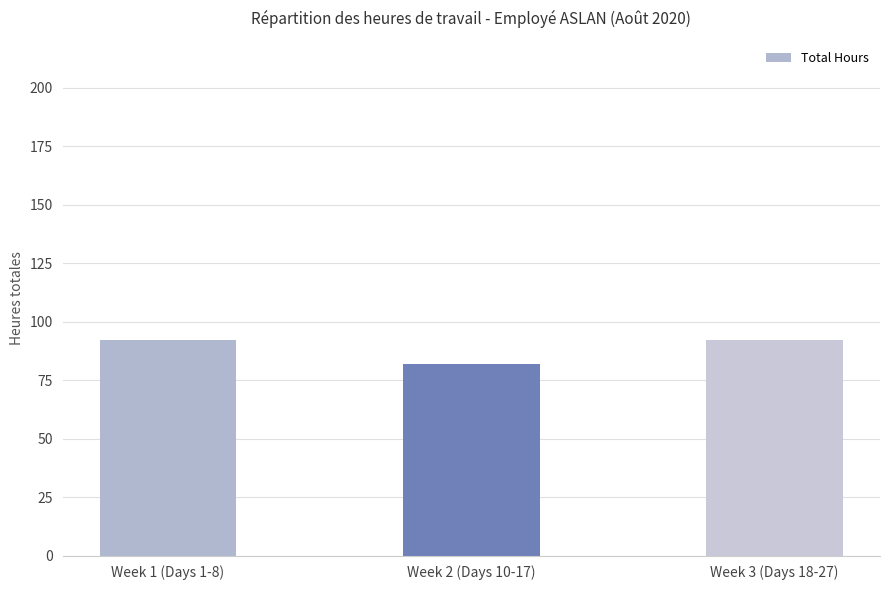

True or false: the data shows 125.1 at Week 2 (Days 10-17).

False